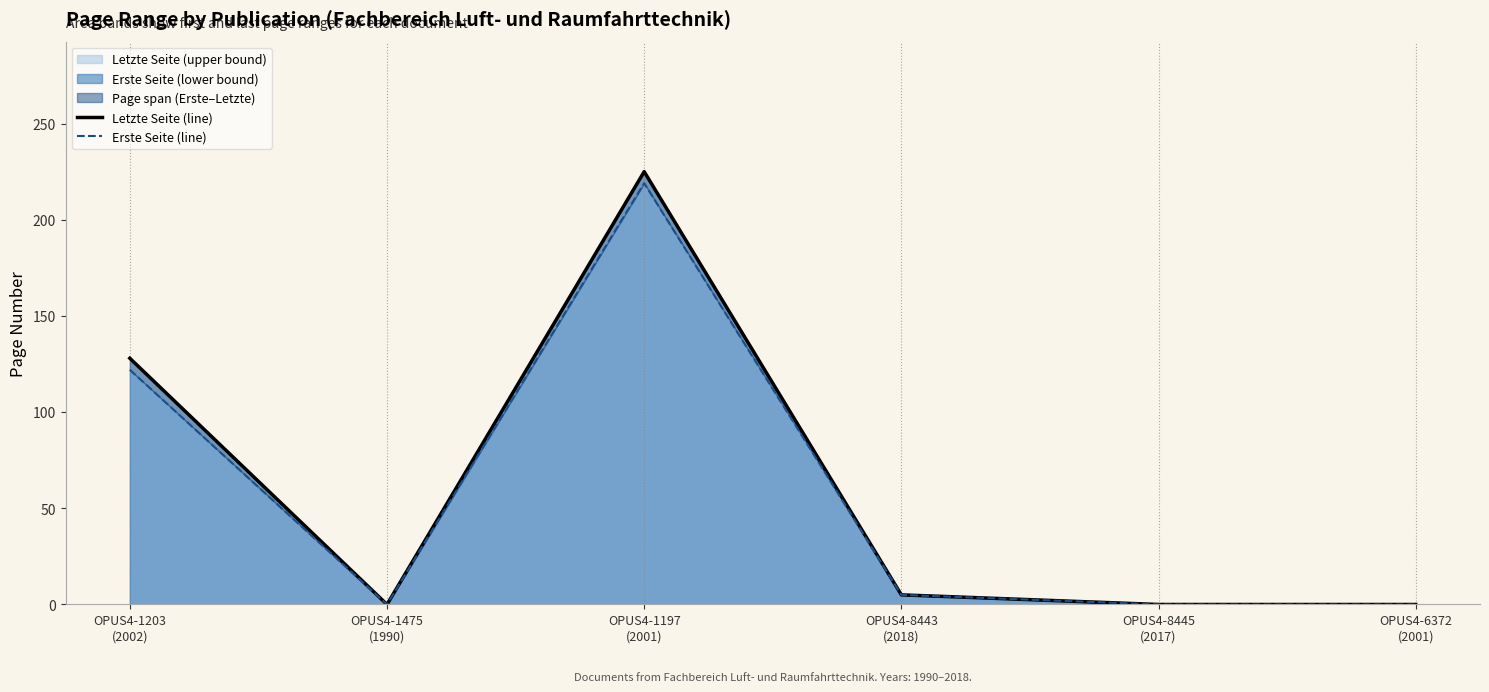

Is it true that Letzte Seite (line) equals 5 at OPUS4-8443
(2018)?

True